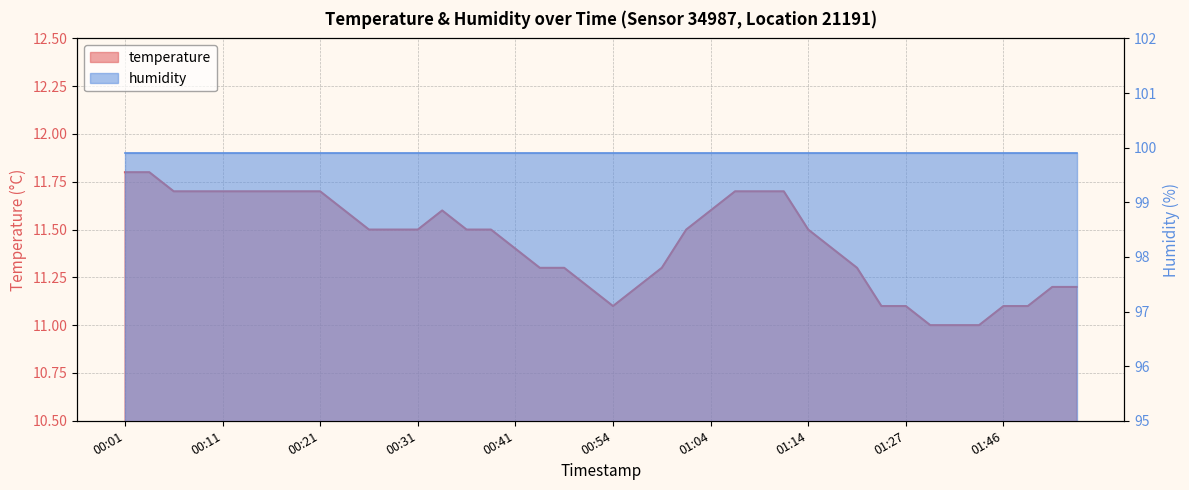

What is the label of the 16th point from the left?

00:38